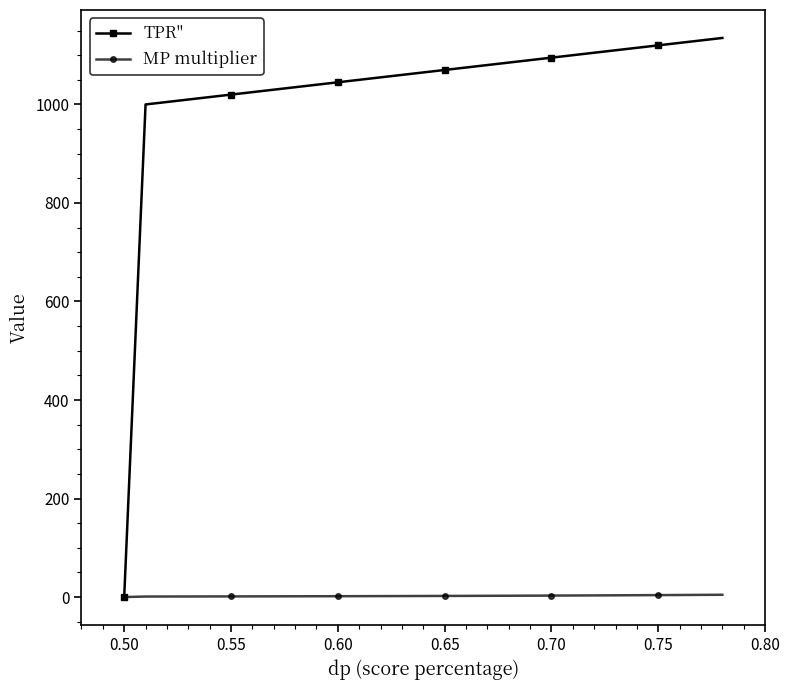

At how many categories does at least one series exceed 196?

28